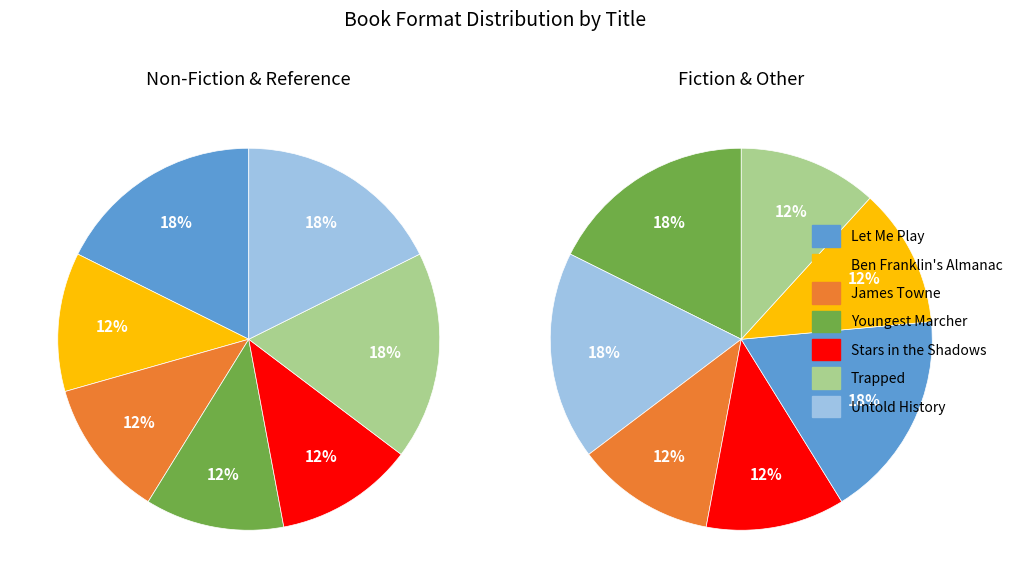

What is the change in value from Untold History to Stars in the Shadows?

-1